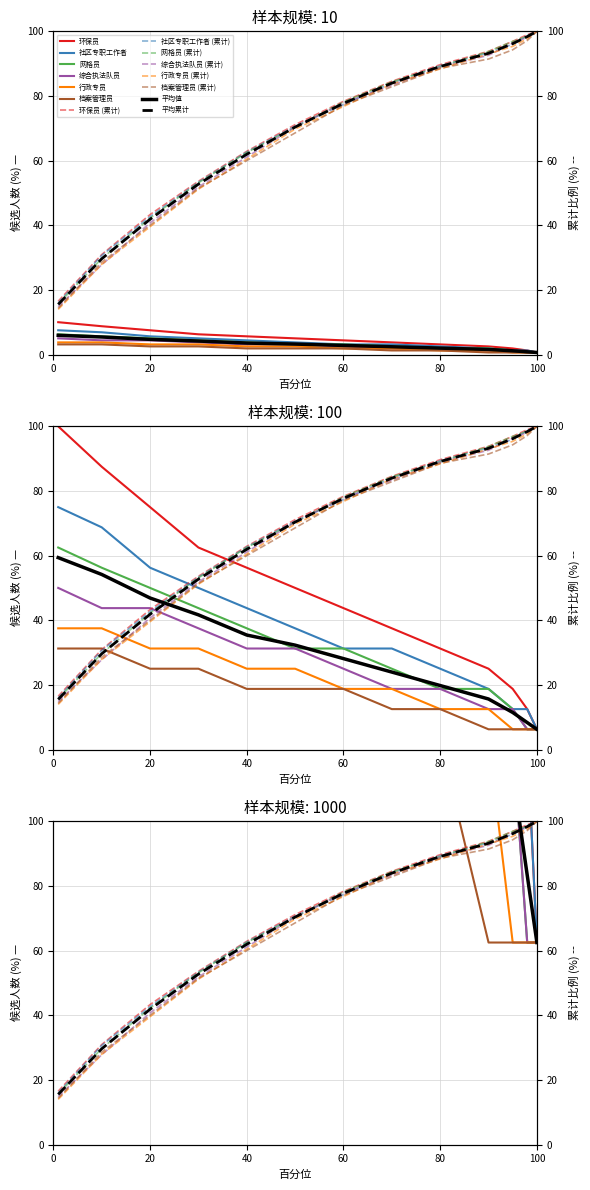

What is the spread (max minus min) of values at 80?

11.2